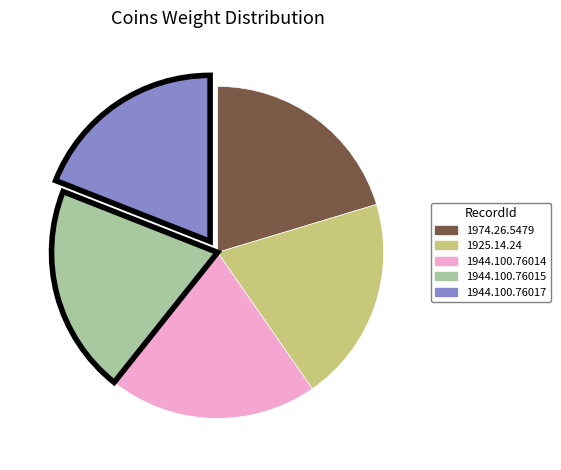

What is the smallest slice in the pie chart?

1944.100.76017